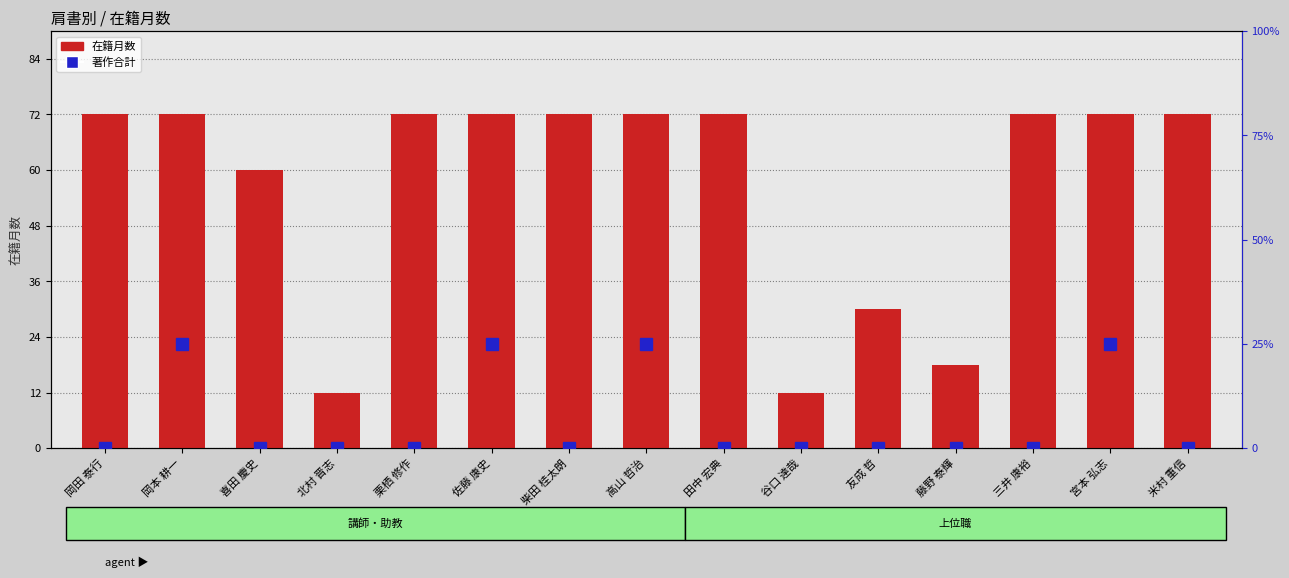

At which category is the sum across all series the highest?

岡本 耕一